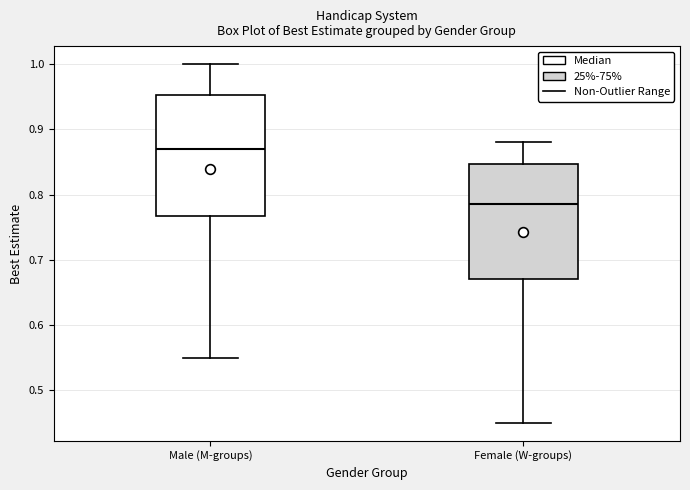

Reading left to right, transcribe this box plot: for each box, give where its median line is, the range the box spans, and where its two whiskers end, as read against the y-axis. The values are not printed on the chart, so give them approximately, as read against the axis.

Male (M-groups): median 0.87, box 0.77 to 0.95, whiskers 0.55 to 1.00
Female (W-groups): median 0.79, box 0.67 to 0.85, whiskers 0.45 to 0.88